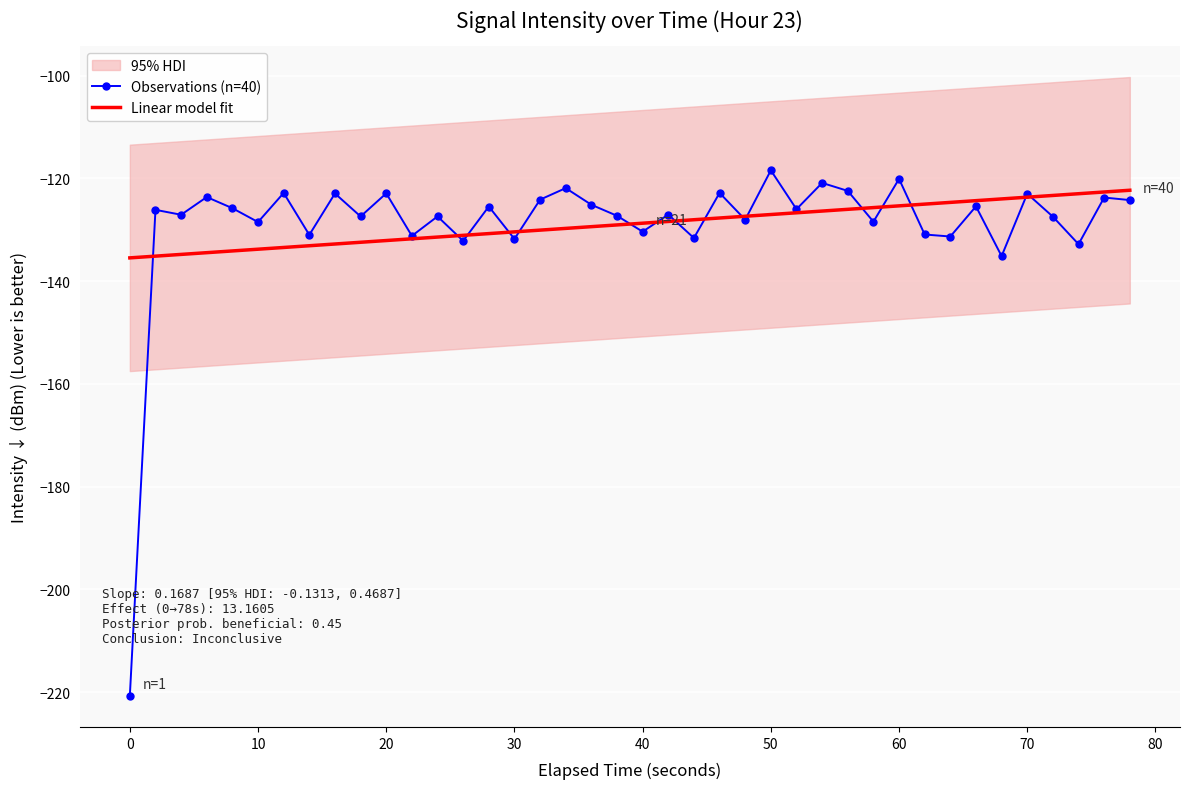

The Observations (n=40) series shows -220.7 at 0. True or false?

True